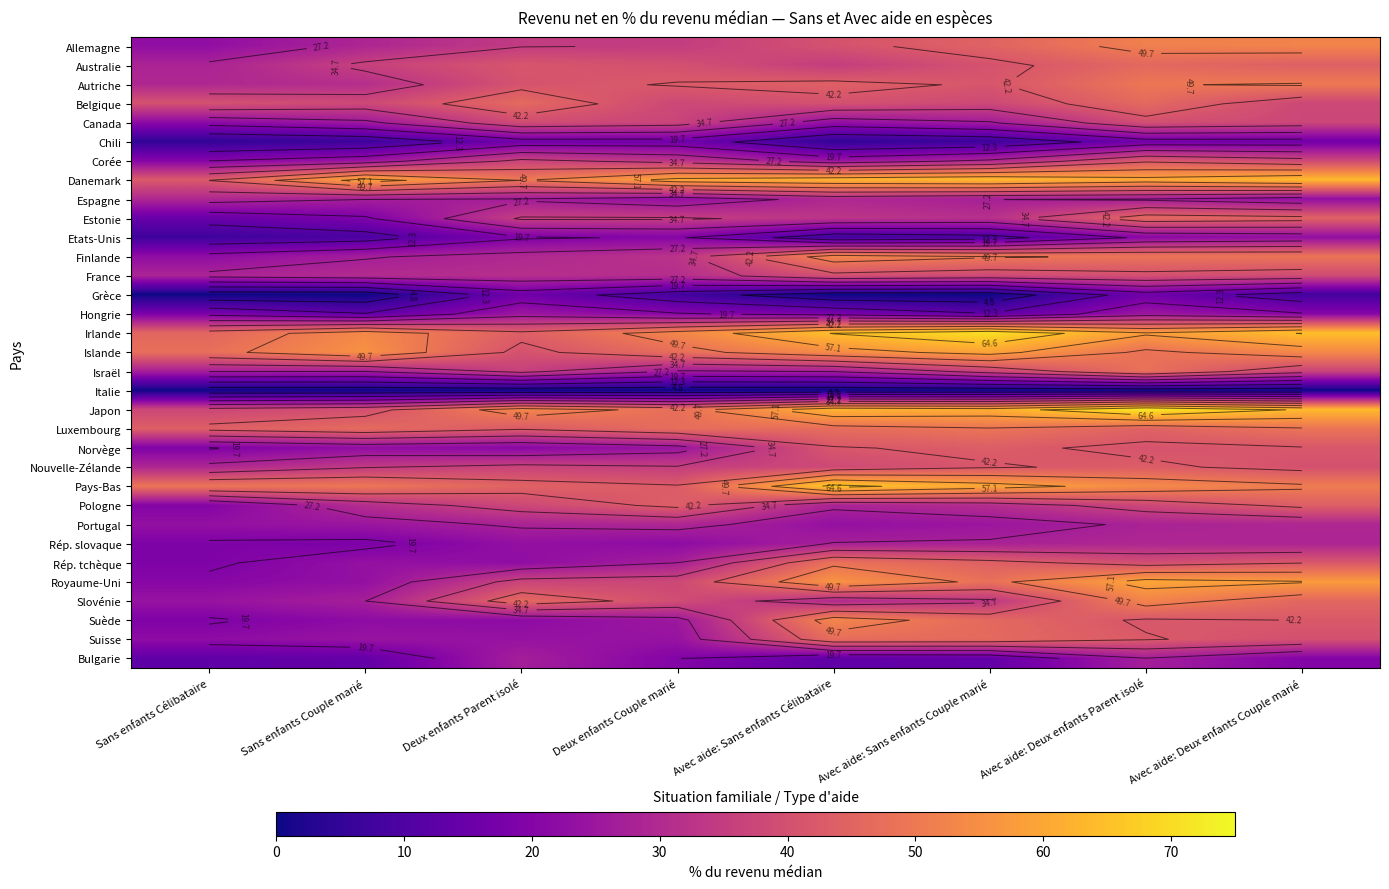

List the series in order of their peak value, highest first.

Japon, Irlande, Pays-Bas, Danemark, Royaume-Uni, Islande, Finlande, Suède, Slovénie, Allemagne, Autriche, Luxembourg, Rép. tchèque, Israël, Suisse, Belgique, Australie, Estonie, Pologne, Norvège, Nouvelle-Zélande, Corée, France, Canada, Espagne, Rép. slovaque, Portugal, Bulgarie, Hongrie, Etats-Unis, Chili, Grèce, Italie